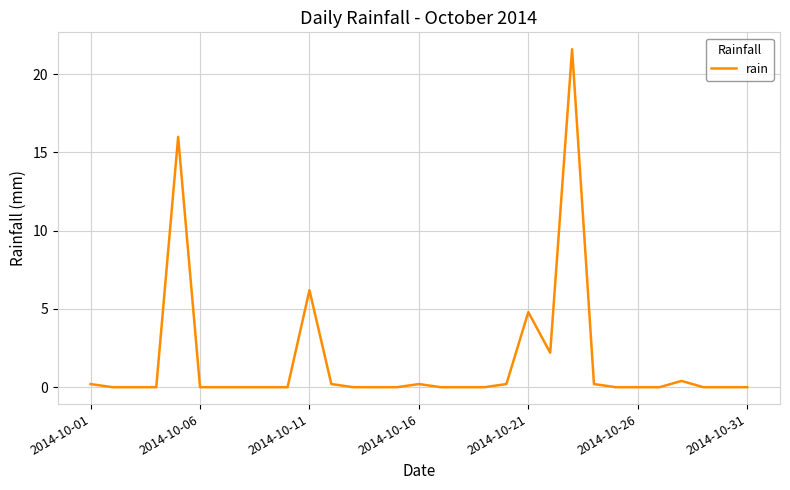

What is the difference between the maximum and minimum values?

21.6